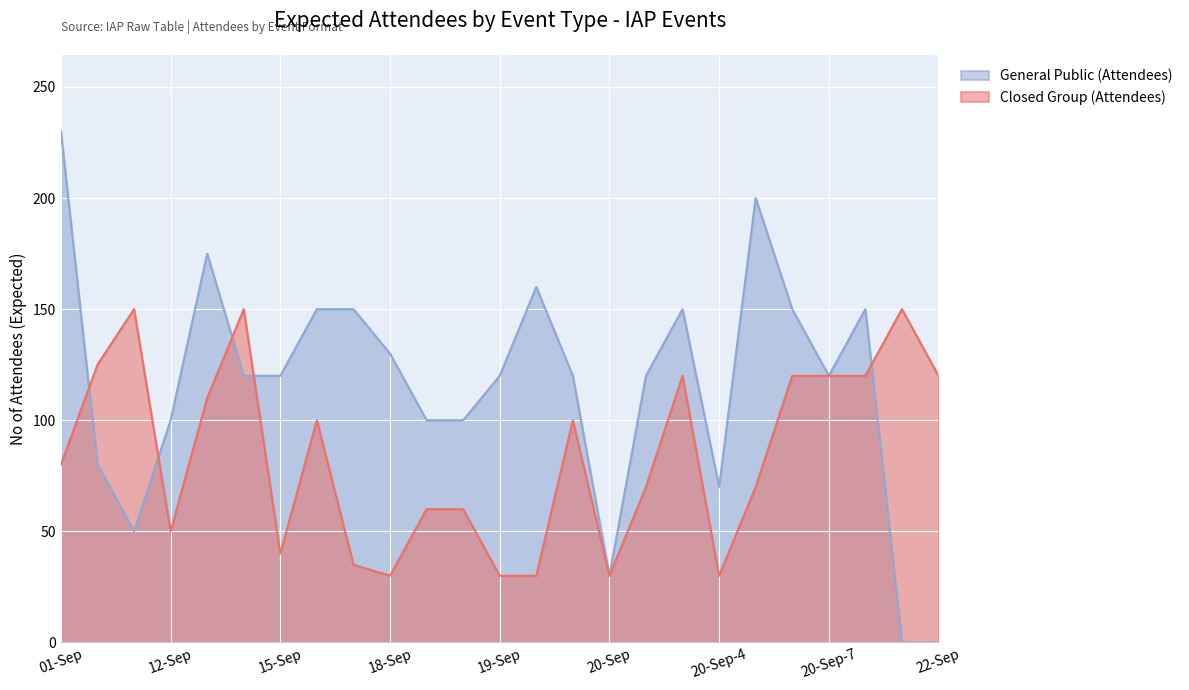

At how many categories does at least one series exceed 36?

24